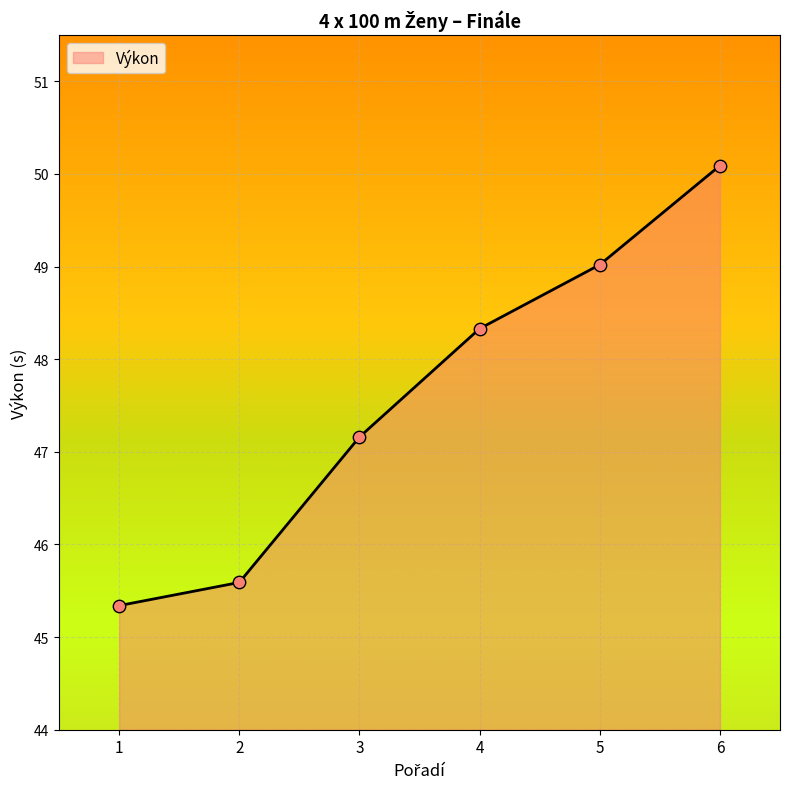

What is the change in value from 2 to 4?

+2.7